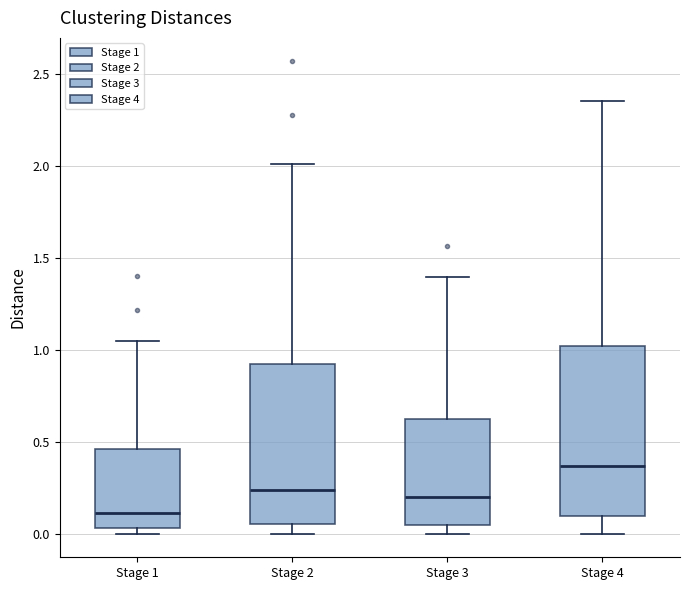

Comparing the boxes themselves (not the whiskers), which one is the tallest?

Stage 4